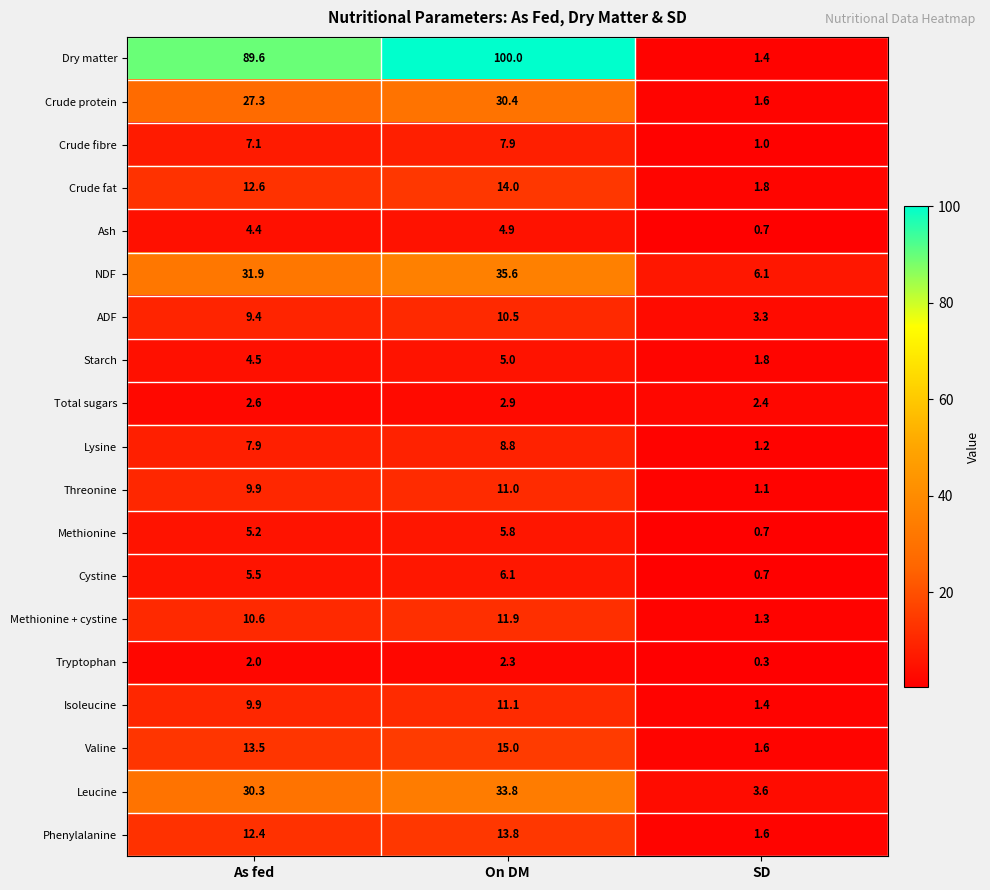

What is the smallest value displayed?

0.3